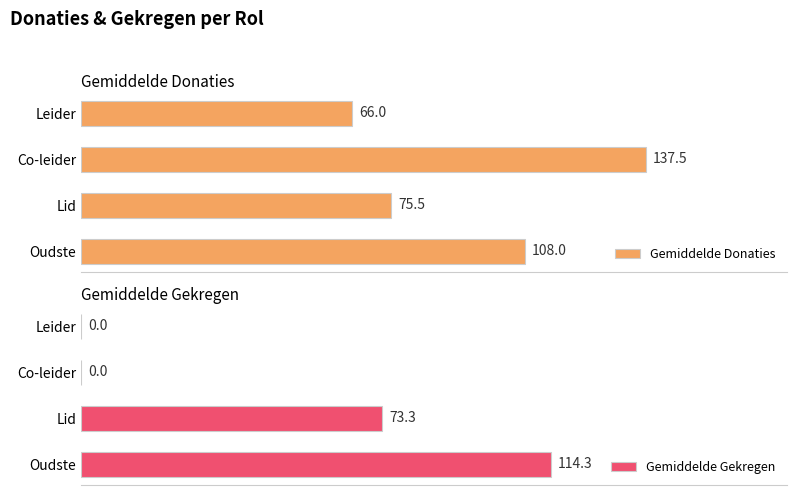

What is the highest value of the Gemiddelde Donaties series?

137.5